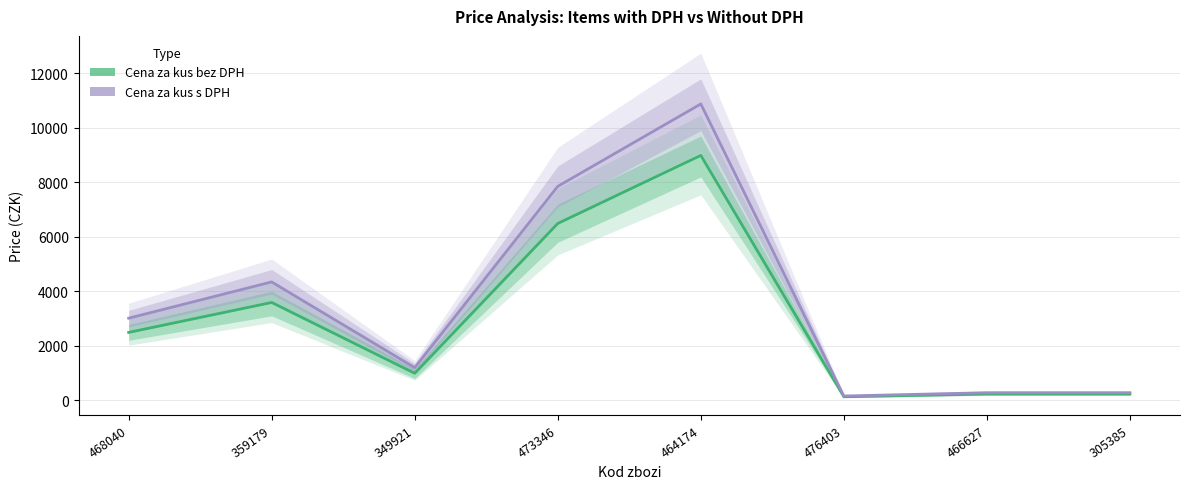

Where is the first local maximum for Cena za kus s DPH?

359179